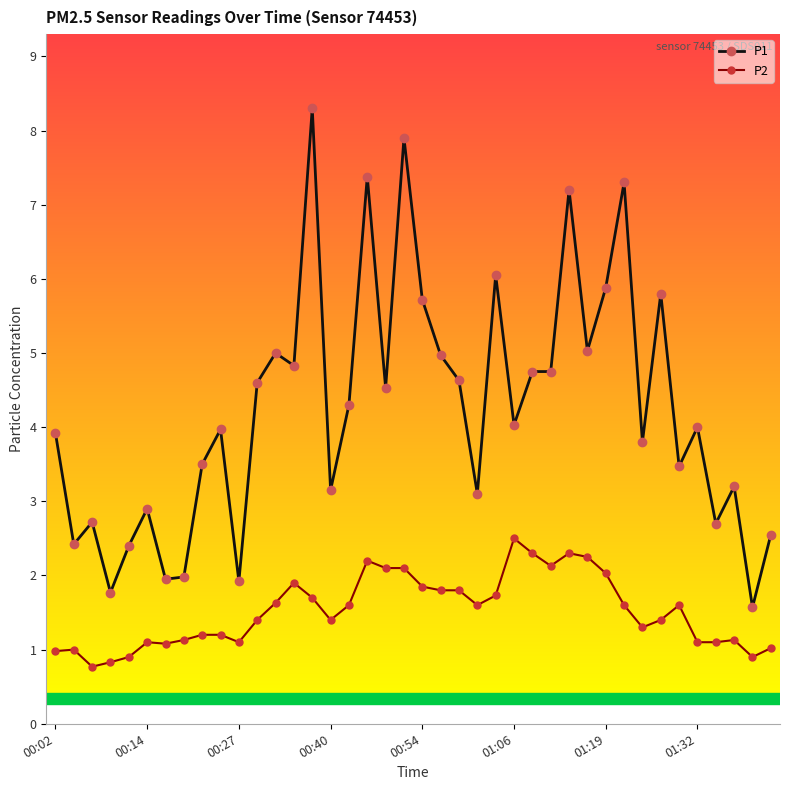

Which series has the largest range (max minus min)?

P1